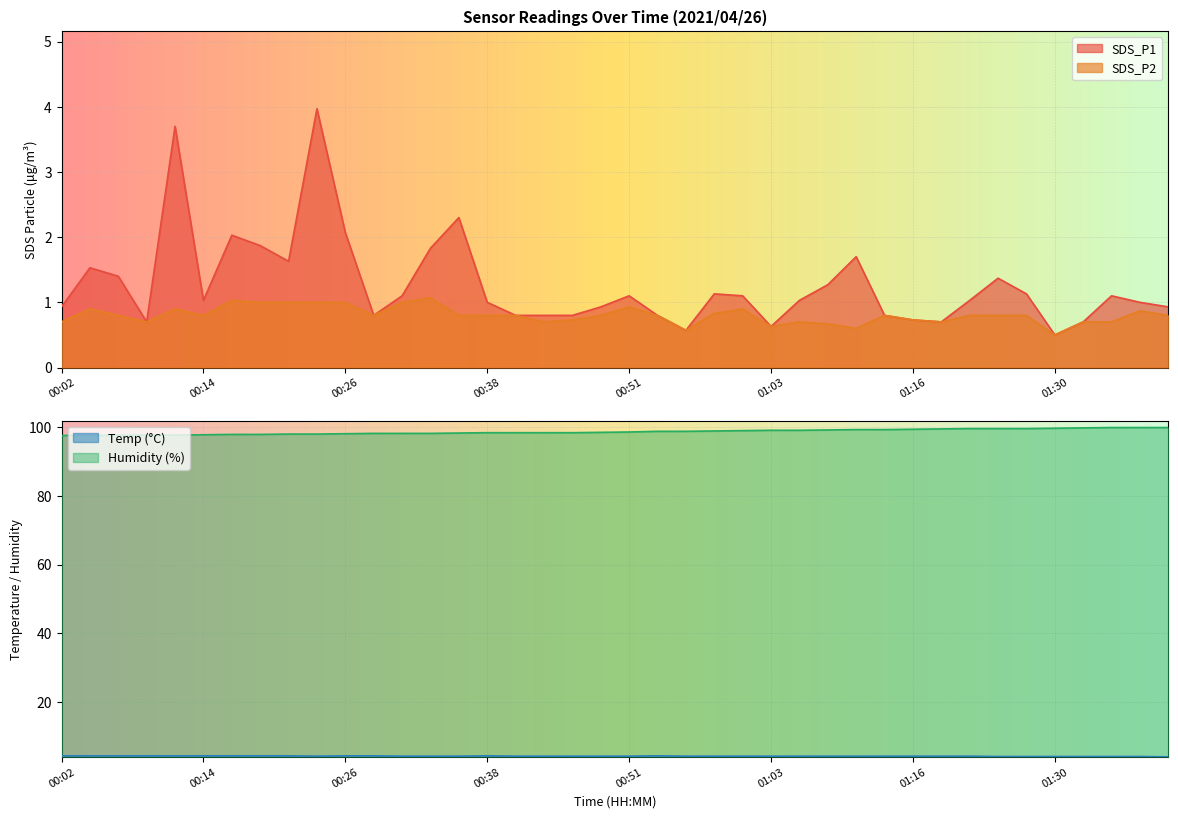

What value does the Temp series have at 01:24?

4.1